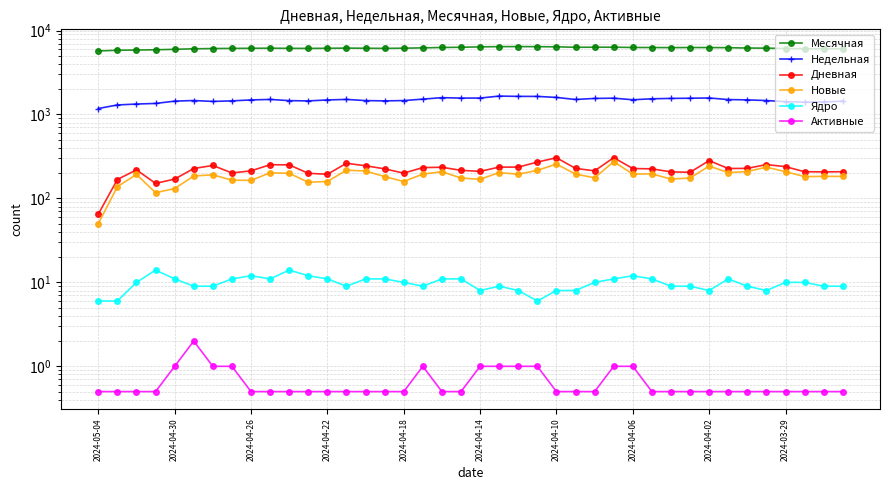

Reading right to left, what are all the values shown in this chart?

Месячная: 6073.0	6060.0	6070.0	6105.0	6163.0	6183.0	6244.0	6267.0	6271.0	6255.0	6272.0	6279.0	6328.0	6323.0	6318.0	6392.0	6420.0	6435.0	6425.0	6386.0	6317.0	6278.0	6212.0	6158.0	6127.0	6147.0	6172.0	6143.0	6119.0	6132.0	6156.0	6140.0	6122.0	6099.0	6055.0	5972.0	5895.0	5853.0	5818.0	5704.0
Недельная: 1439.0	1410.0	1400.0	1420.0	1465.0	1492.0	1505.0	1571.0	1561.0	1553.0	1537.0	1497.0	1563.0	1552.0	1508.0	1595.0	1641.0	1642.0	1656.0	1568.0	1567.0	1586.0	1523.0	1464.0	1452.0	1463.0	1511.0	1489.0	1450.0	1462.0	1510.0	1490.0	1452.0	1430.0	1466.0	1441.0	1353.0	1331.0	1298.0	1177.0
Дневная: 208.0	207.0	208.0	239.0	253.0	228.0	227.0	282.0	205.0	207.0	225.0	227.0	306.0	213.0	228.0	305.0	271.0	236.0	236.0	210.0	216.0	235.0	233.0	200.0	225.0	245.0	262.0	194.0	199.0	251.0	252.0	213.0	201.0	247.0	227.0	170.0	151.0	219.0	168.0	65.0
Новые: 183.0	183.0	182.0	208.0	236.0	209.0	203.0	243.0	175.0	170.0	196.0	195.0	274.0	176.0	195.0	256.0	216.0	194.0	203.0	169.0	175.0	208.0	195.0	159.0	182.0	212.0	217.0	159.0	156.0	199.0	202.0	164.0	165.0	191.0	185.0	131.0	117.0	193.0	138.0	50.0
Ядро: 9.0	9.0	10.0	10.0	8.0	9.0	11.0	8.0	9.0	9.0	11.0	12.0	11.0	10.0	8.0	8.0	6.0	8.0	9.0	8.0	11.0	11.0	9.0	10.0	11.0	11.0	9.0	11.0	12.0	14.0	11.0	12.0	11.0	9.0	9.0	11.0	14.0	10.0	6.0	6.0
Активные: 0.5	0.5	0.5	0.5	0.5	0.5	0.5	0.5	0.5	0.5	0.5	1.0	1.0	0.5	0.5	0.5	1.0	1.0	1.0	1.0	0.5	0.5	1.0	0.5	0.5	0.5	0.5	0.5	0.5	0.5	0.5	0.5	1.0	1.0	2.0	1.0	0.5	0.5	0.5	0.5